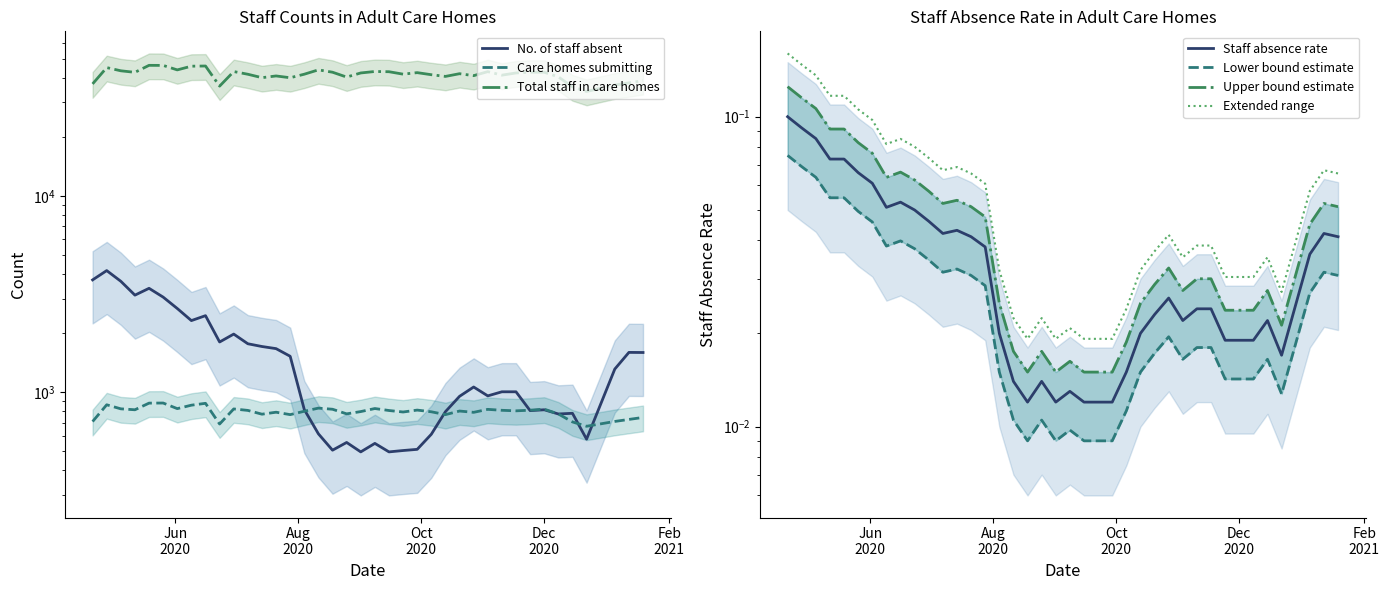

What is the difference between the maximum and minimum values in the No. of staff absent series?

3667.0